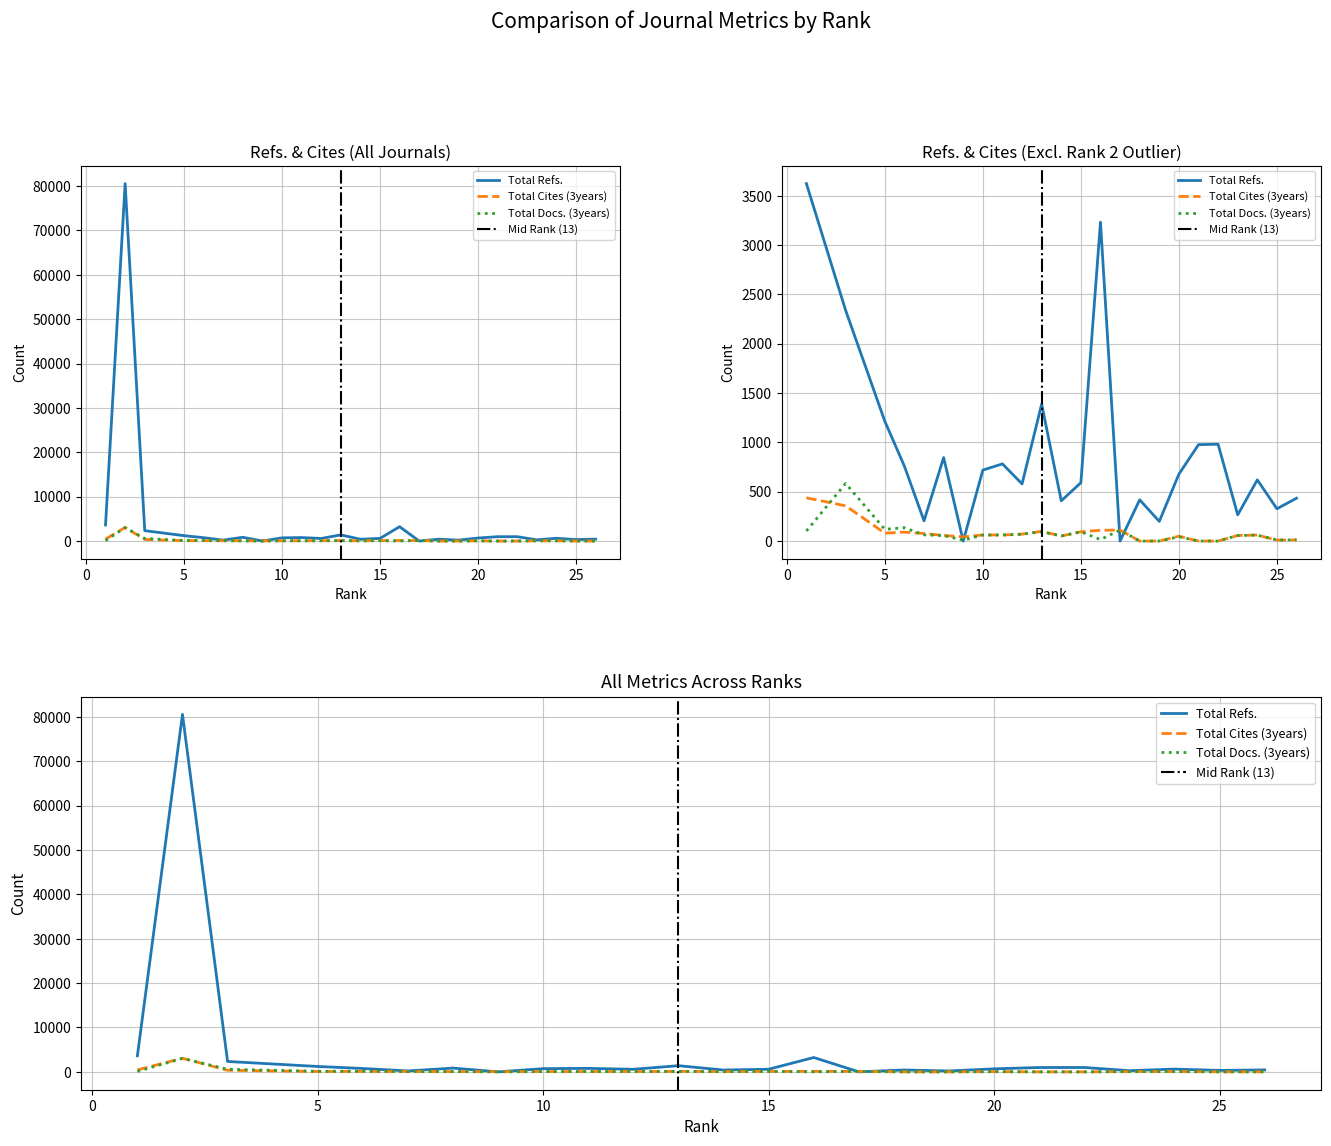

At which category is the sum across all series the highest?

2